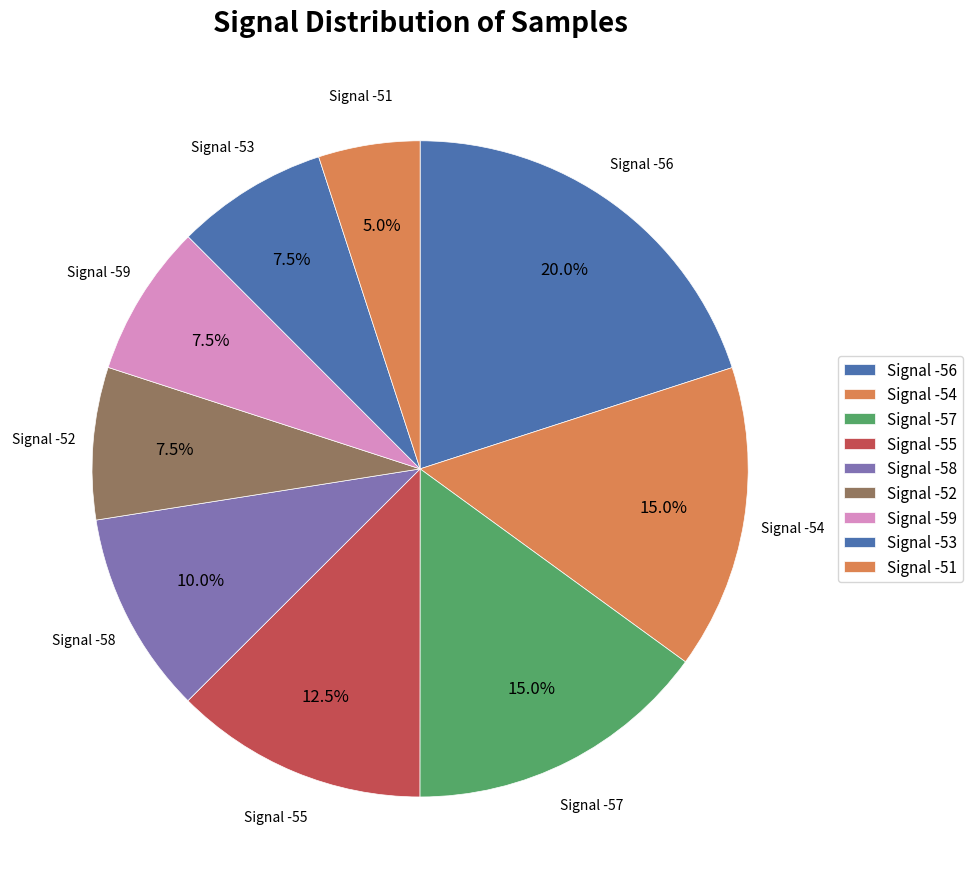

Count the number of slices in the pie.

9